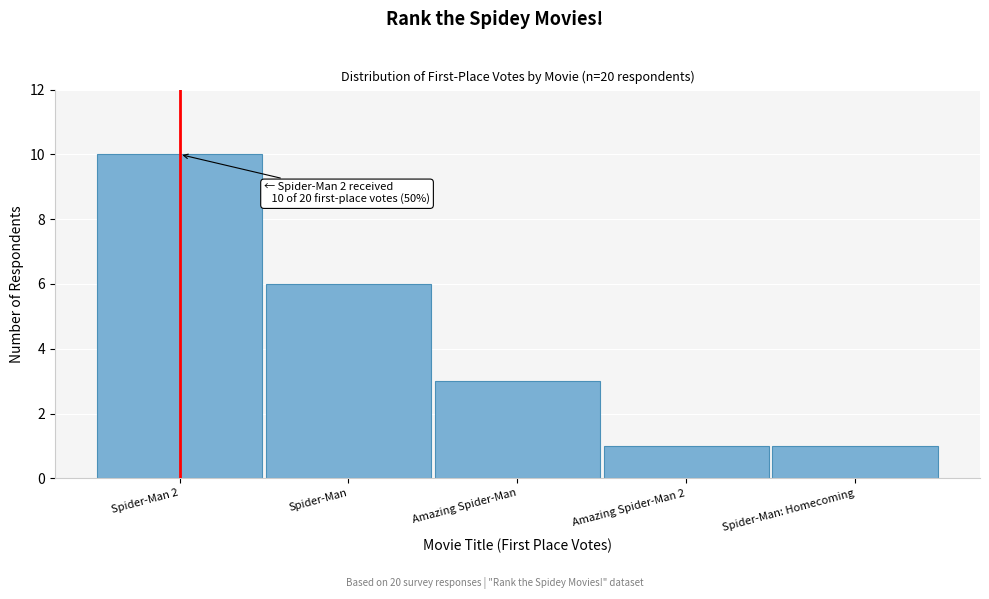

Reading left to right, list all the values displayed in this chart.

Spider-Man 2=10	Spider-Man=6	Amazing Spider-Man=3	Amazing Spider-Man 2=1	Spider-Man: Homecoming=1